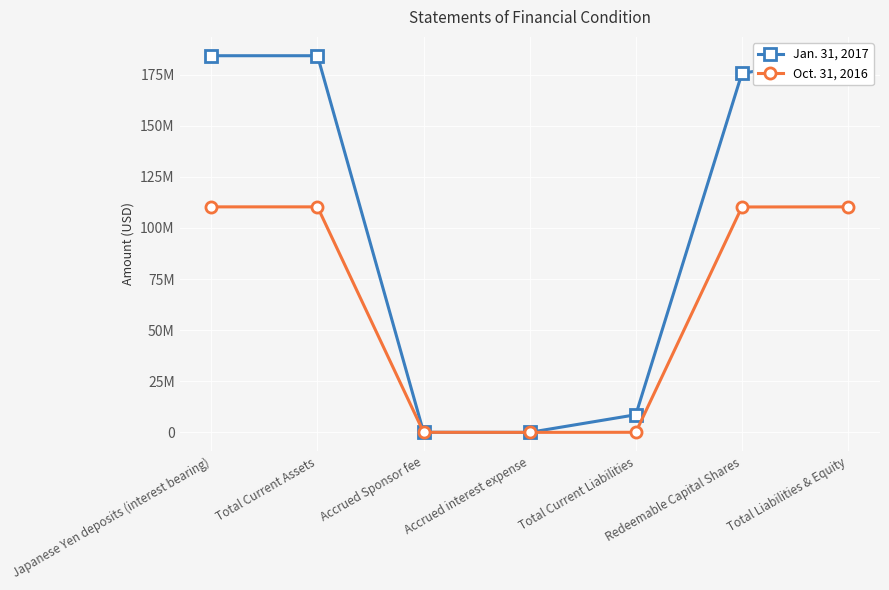

The Oct. 31, 2016 series shows 110230193 at Redeemable Capital Shares. True or false?

True